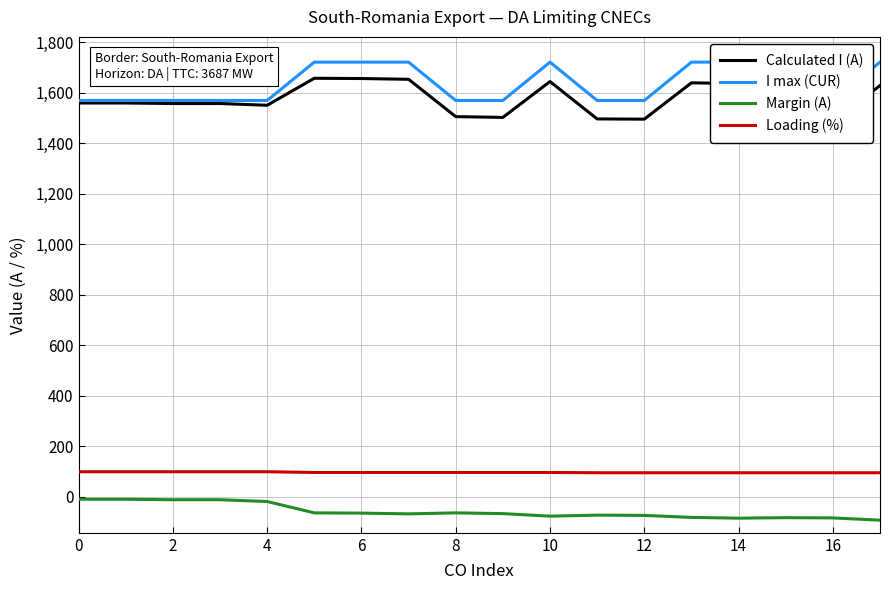

The value of Loading (%) at 12 is 128. True or false?

False